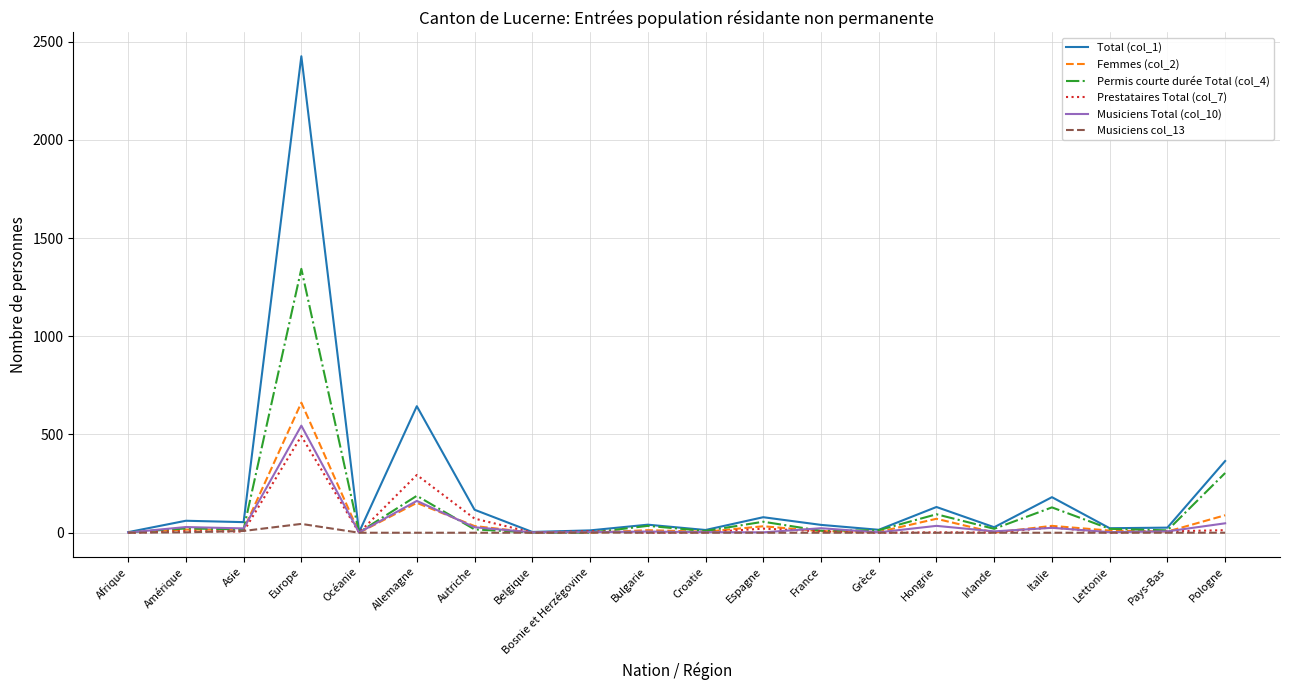

Which series has the largest range (max minus min)?

Total (col_1)